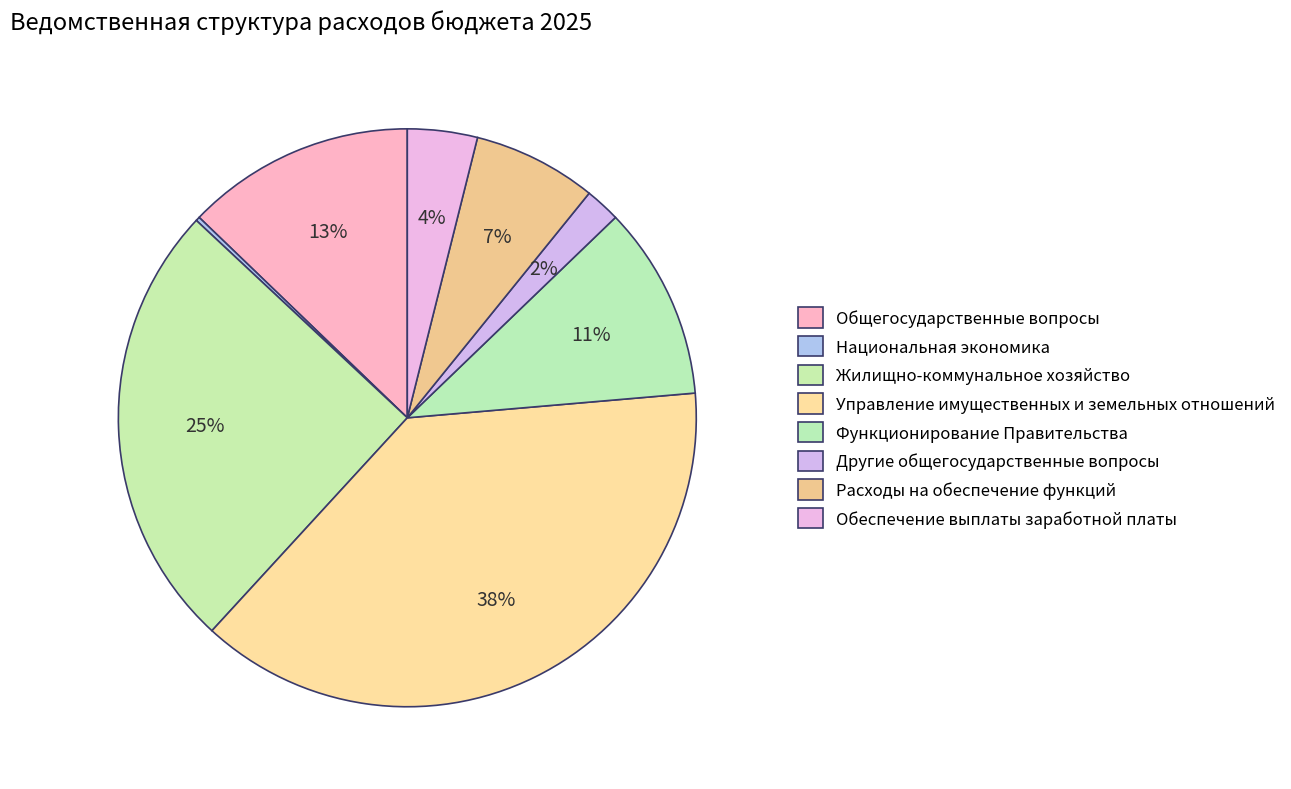

To the nearest percent, what is the difference between the largest and smallest slice percentages?

38%